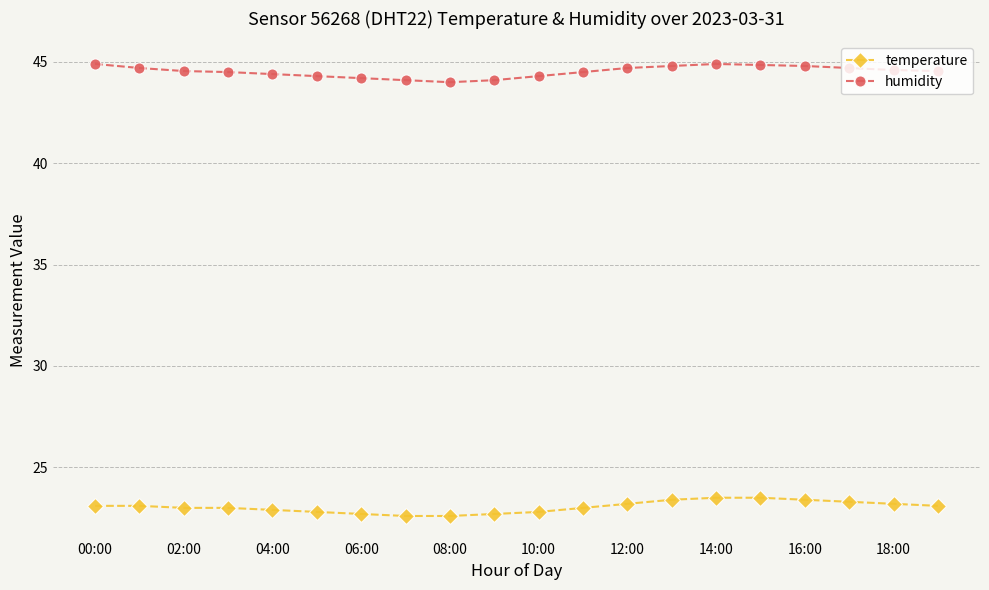

At how many categories does at least one series exceed 40?

20